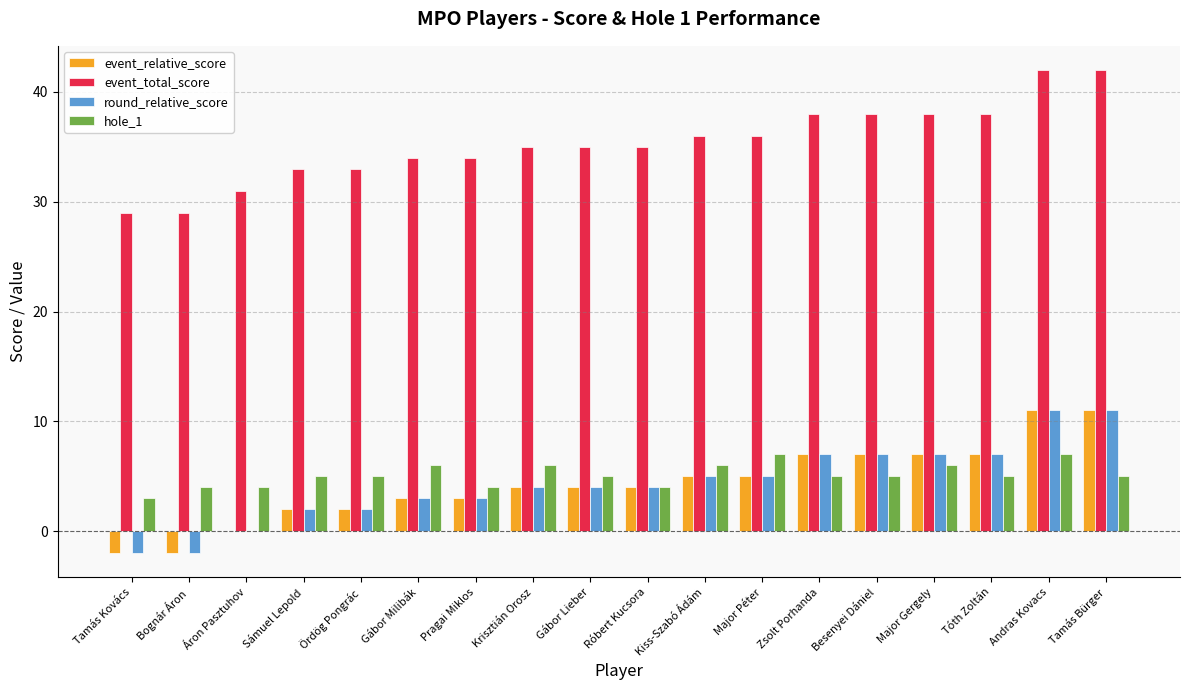

What is the sum of all hole_1 values?

92